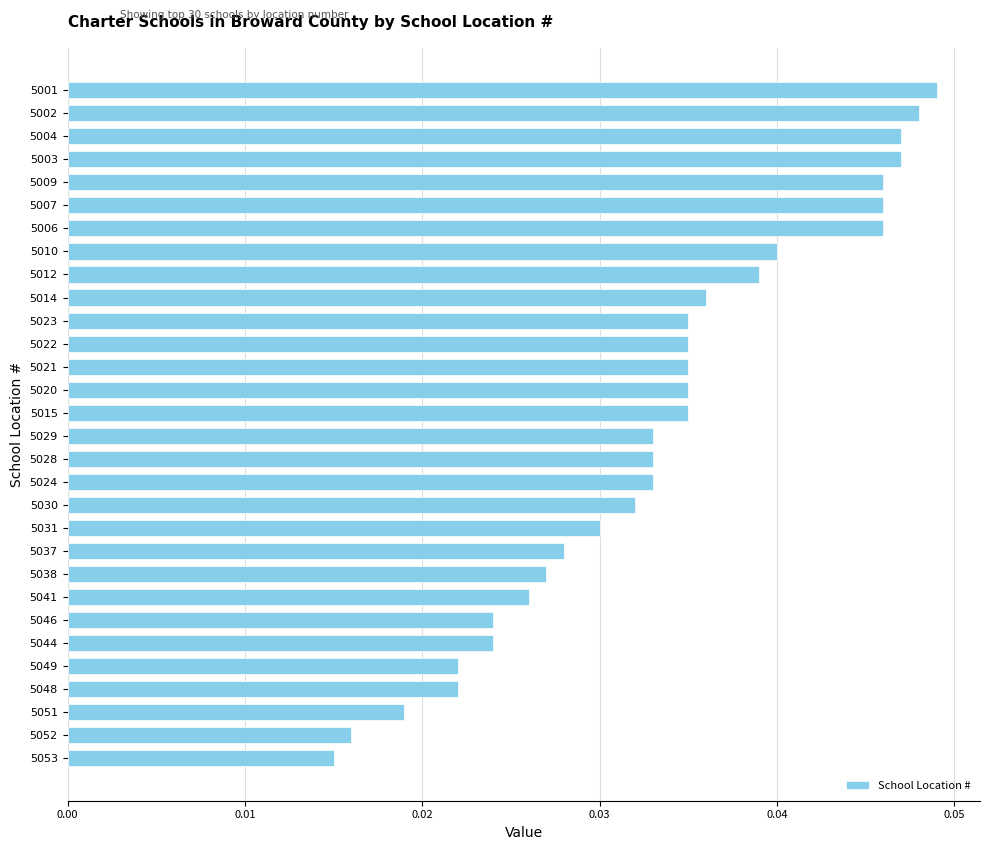

Does the chart contain stacked bars?

No